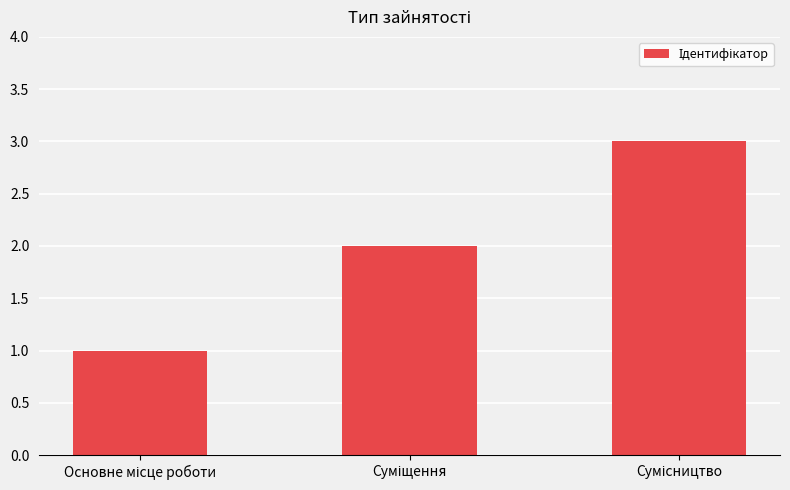

How many bars are there in total?

3